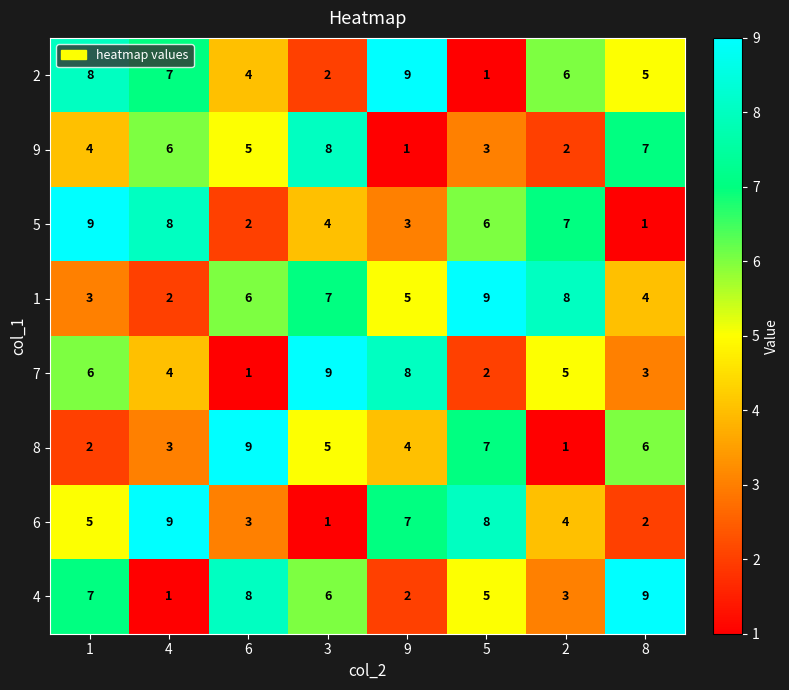

What is the difference between the maximum and second lowest values in the 8 series?

7